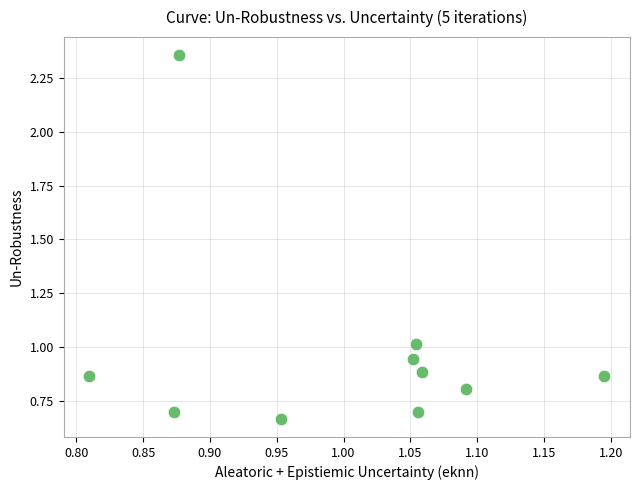

What is the range of Y values (max minus min)?

1.7